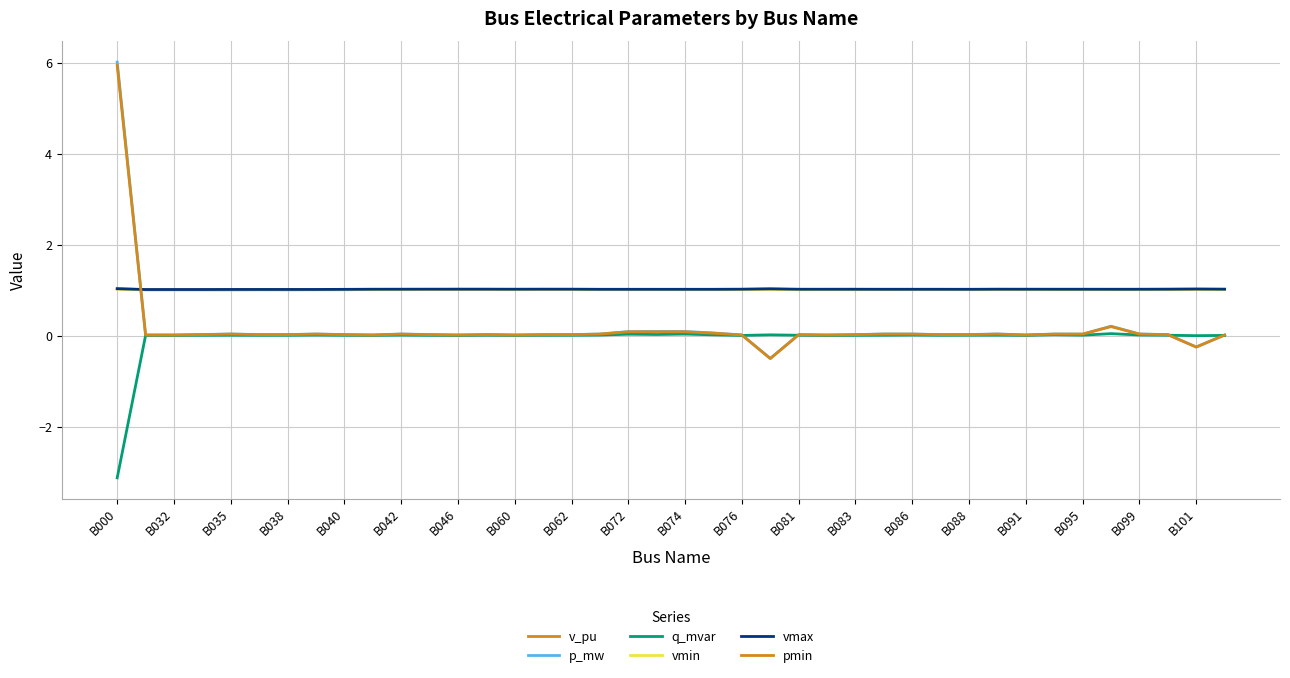

Does the chart display data point markers on the line(s)?

No